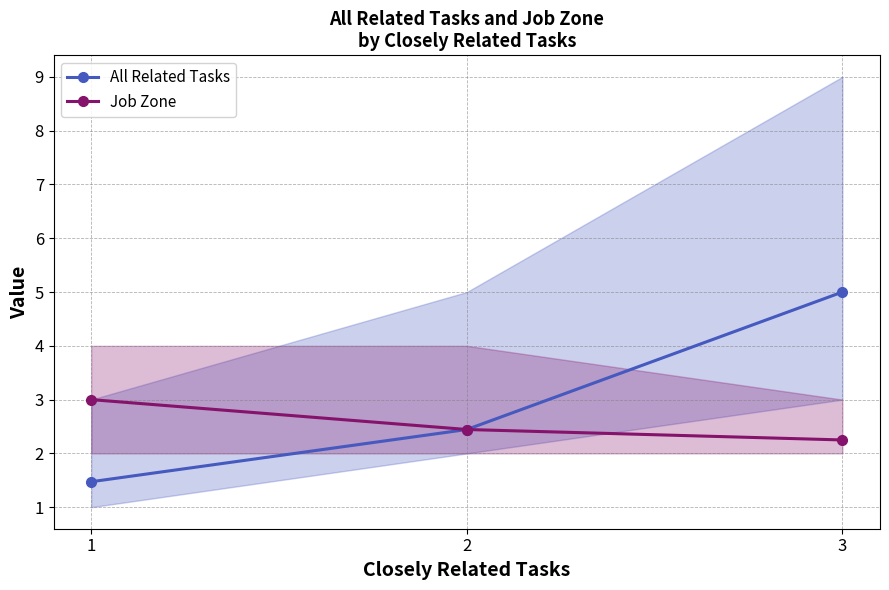

Does the chart display data point markers on the line(s)?

Yes